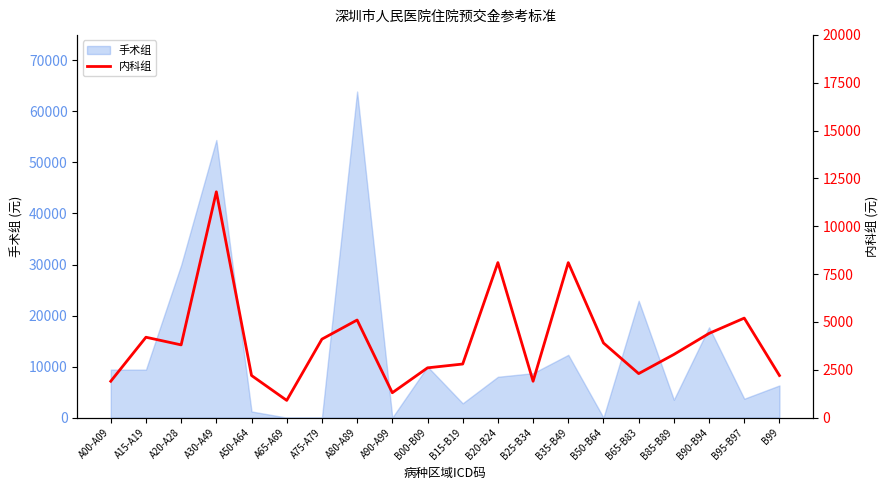

How many interior local peaks (higher than both neighbors) does the data have?

6